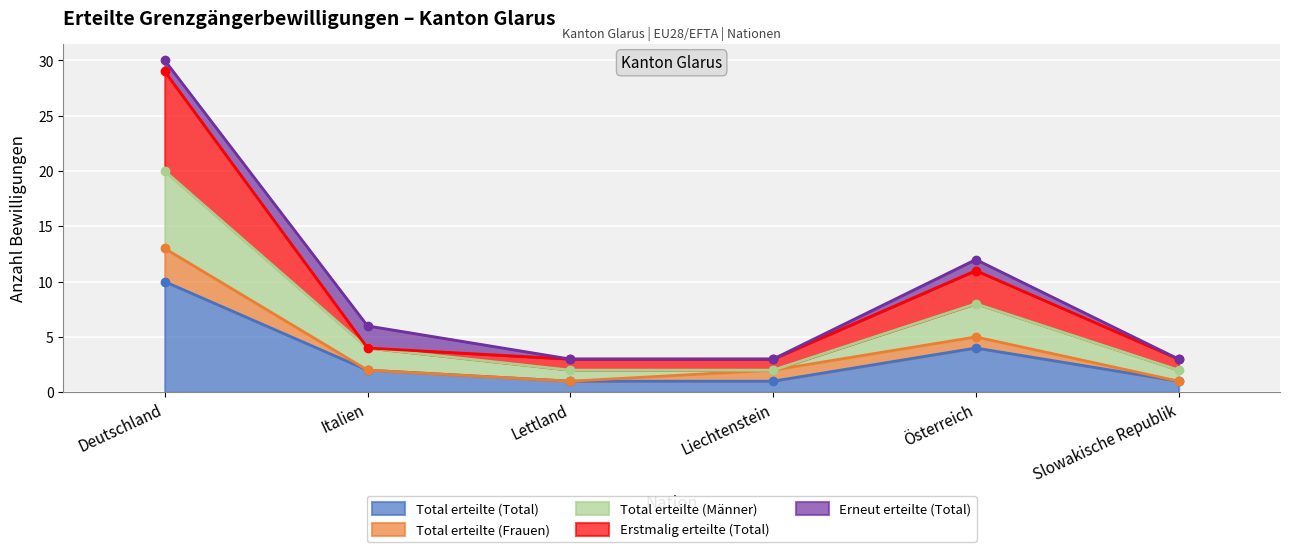

True or false: Total erteilte (Total) has a value of 7 at Österreich.

False